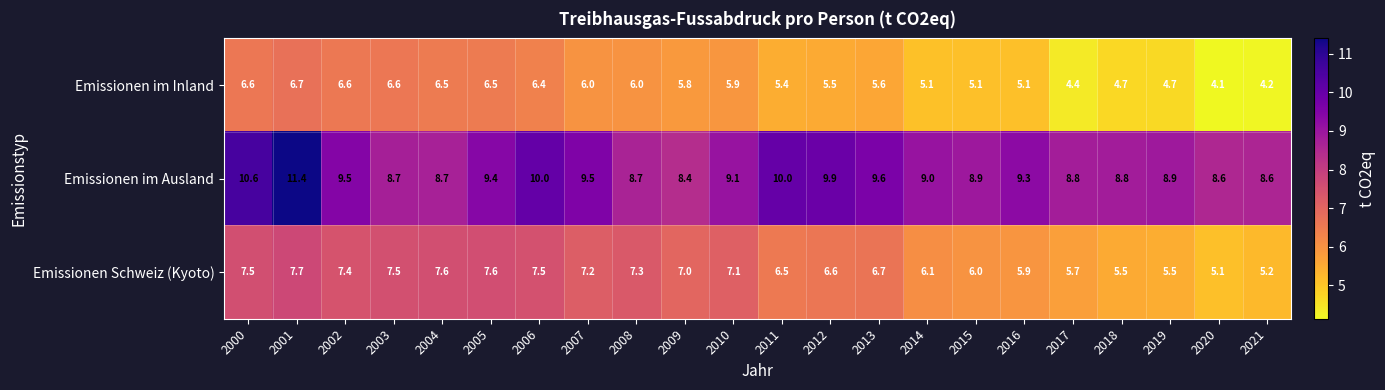

Which series has the largest total across all categories?

Emissionen im Ausland